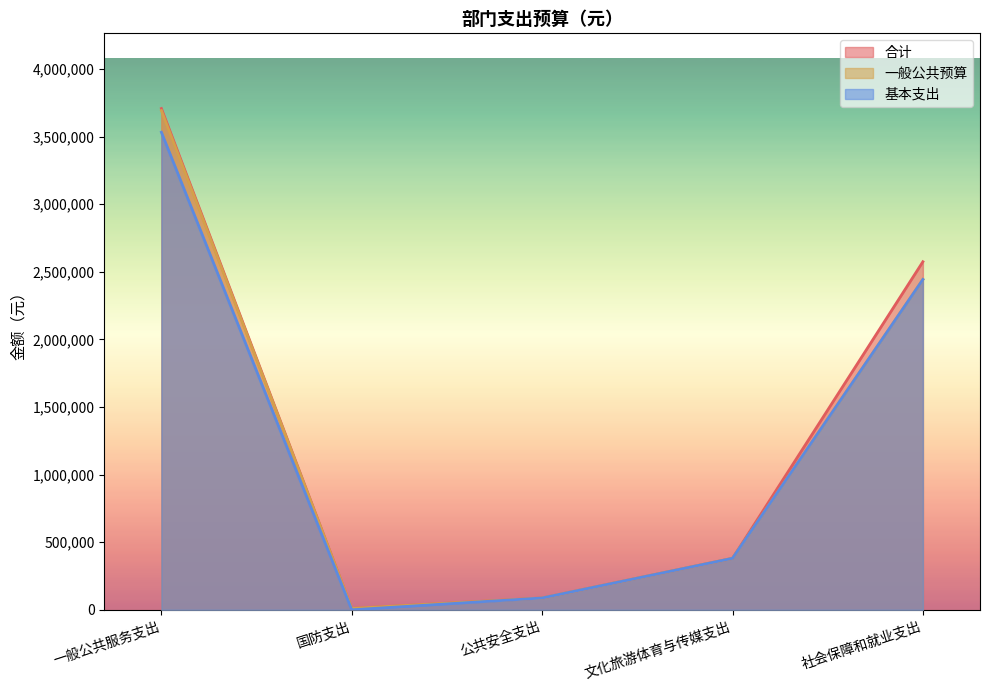

What is the sum of the 合计 values at 国防支出 and 文化旅游体育与传媒支出?

390796.0